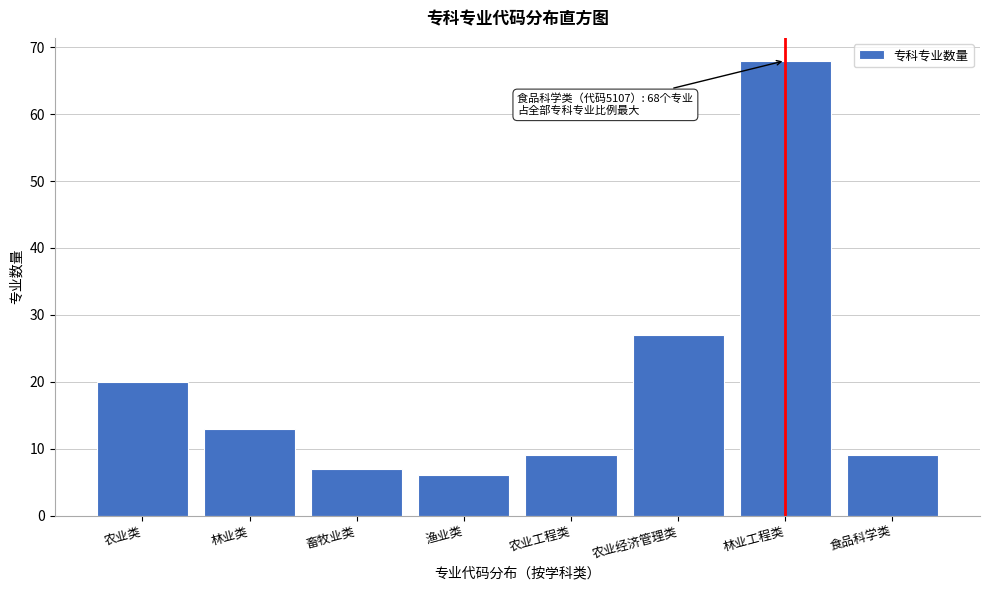

Reading left to right, list all the values displayed in this chart.

农业类=20	林业类=13	畜牧业类=7	渔业类=6	农业工程类=9	农业经济管理类=27	林业工程类=68	食品科学类=9